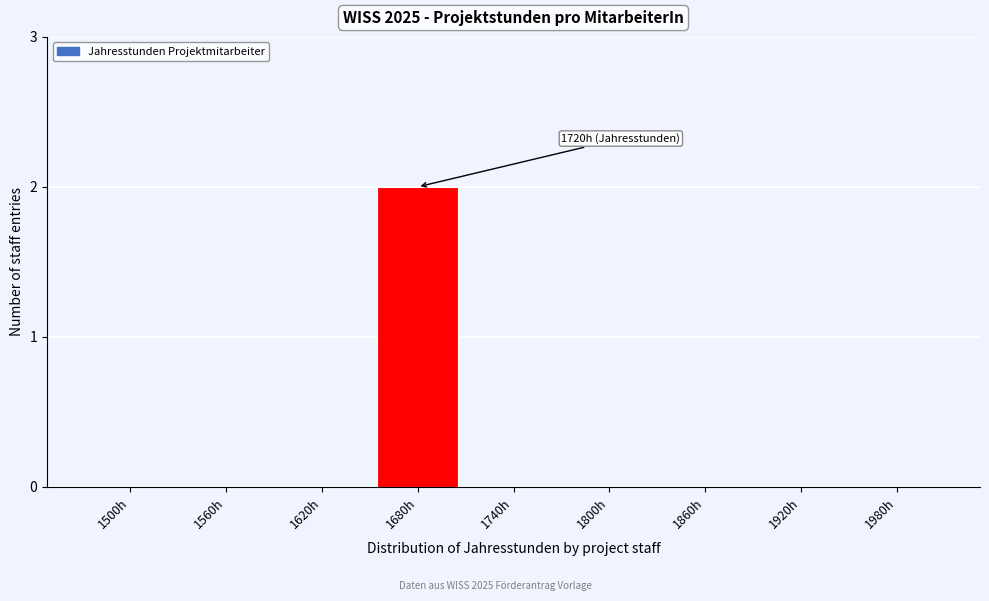

Reading left to right, what are all the values shown in this chart?

1500h=0	1560h=0	1620h=0	1680h=2	1740h=0	1800h=0	1860h=0	1920h=0	1980h=0